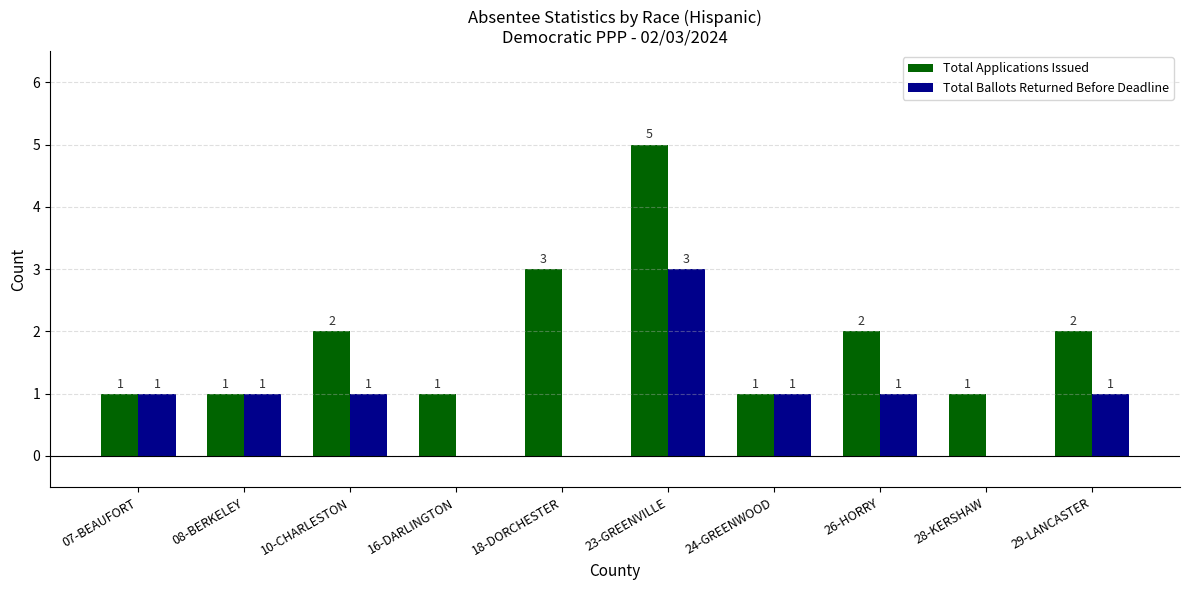

The value of Total Ballots Returned Before Deadline at 08-BERKELEY is 2. True or false?

False